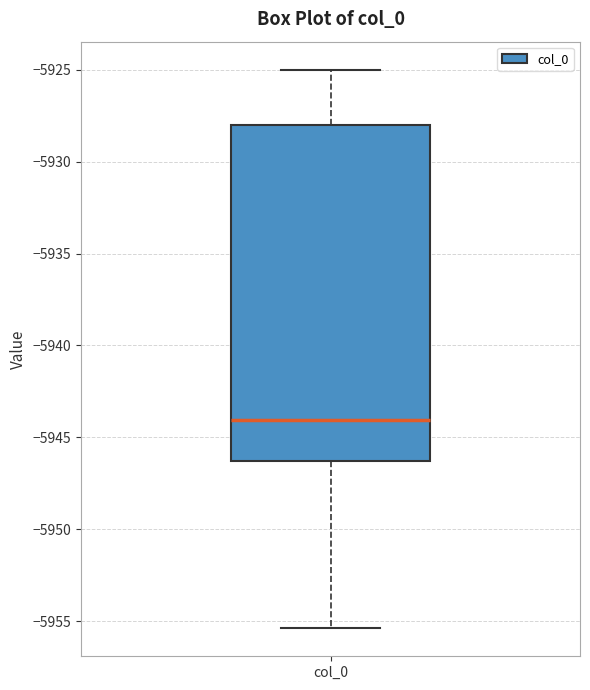

Where does the median line of the box for col_0 sit on the y-axis? The values are not printed on the chart, so give them approximately, as read against the axis.

-5944.0